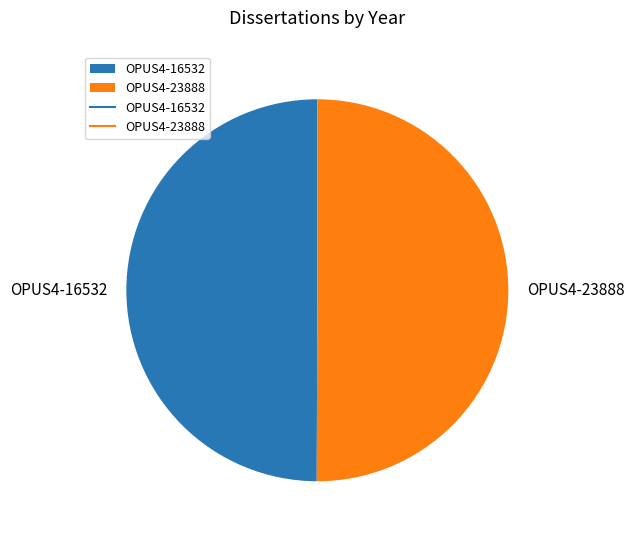

The OPUS4-23888 slice represents 57% of the pie. True or false?

False